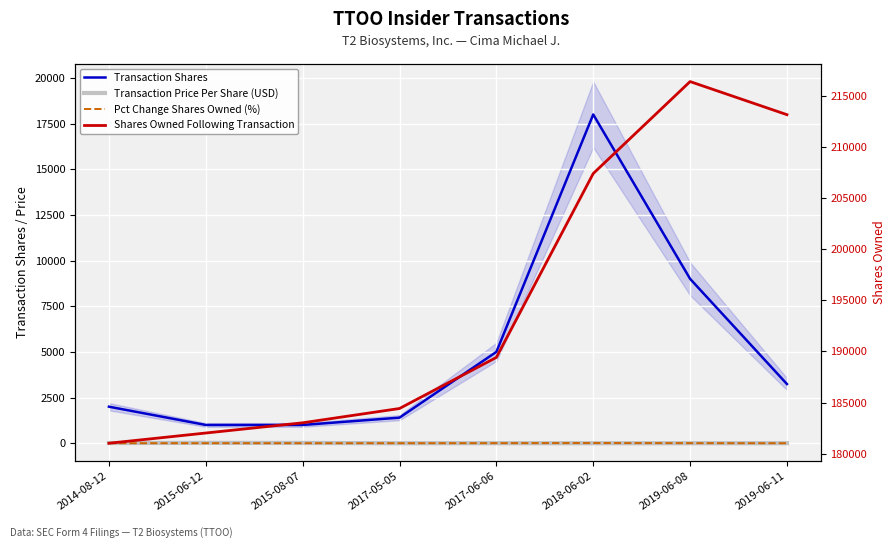

What is the greatest value displayed?

216418.0